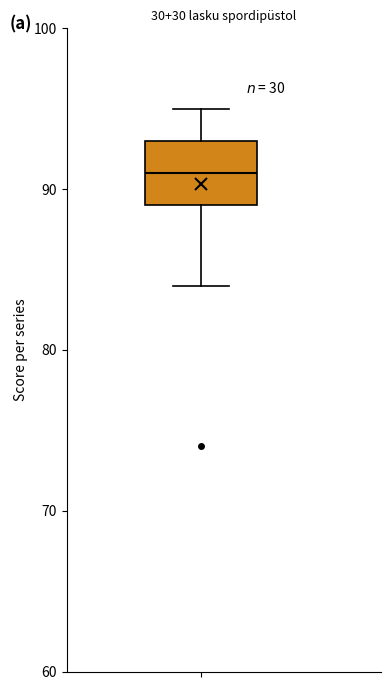

Transcribe this box plot: give where the median line is, the range the box spans, and where the two whiskers end, as read against the y-axis. The values are not printed on the chart, so give them approximately, as read against the axis.

median 91, box 89 to 93, whiskers 84 to 95